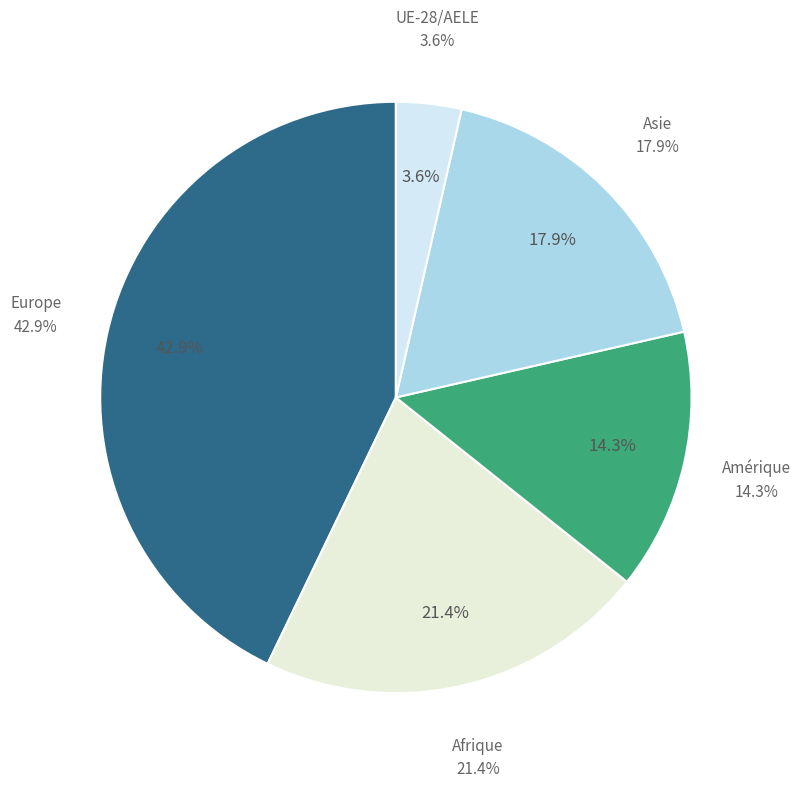

Which category has the smallest portion of the pie?

UE-28/AELE